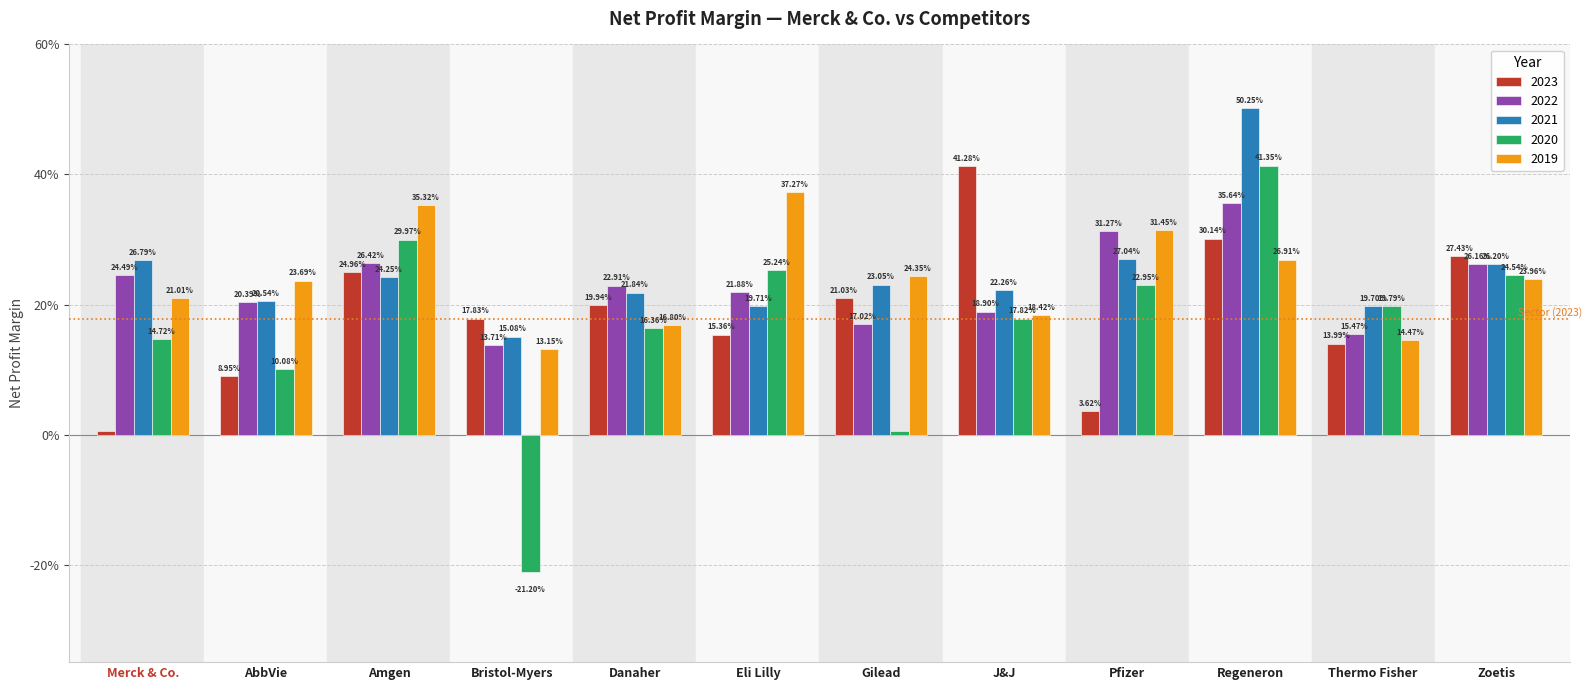

At which category does the chart reach its peak across all series?

Regeneron